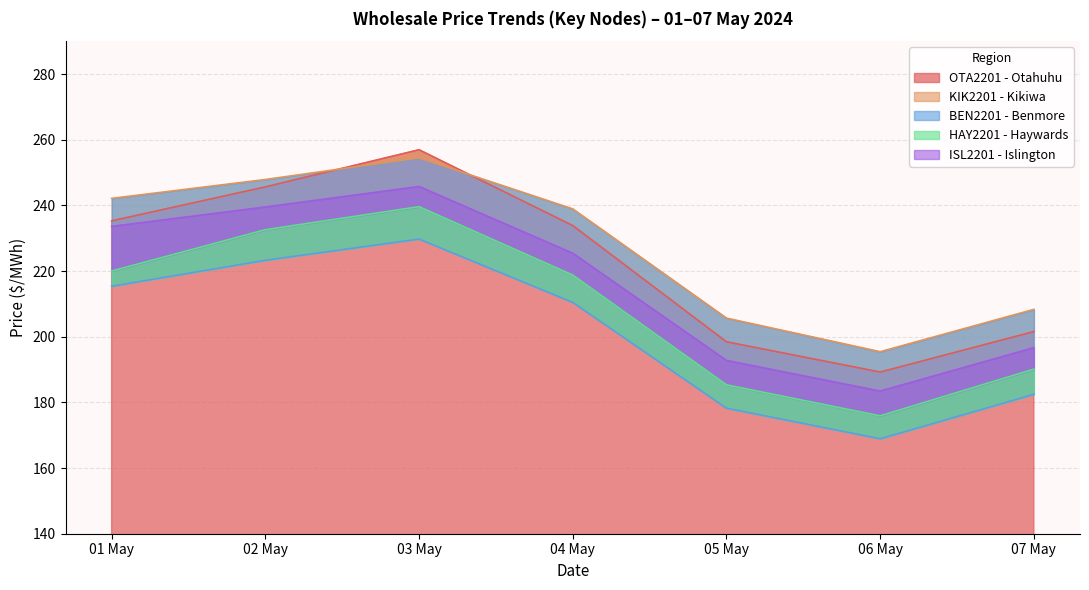

At which category does the chart reach its minimum across all series?

06 May